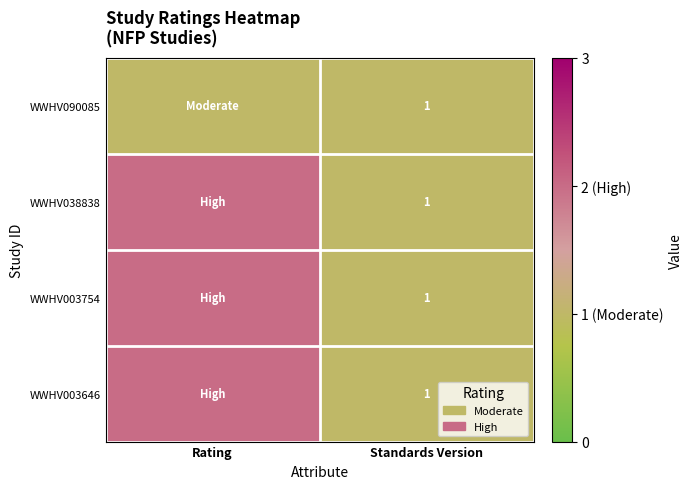

Is it true that WWHV003646 equals 1 at Standards Version?

True